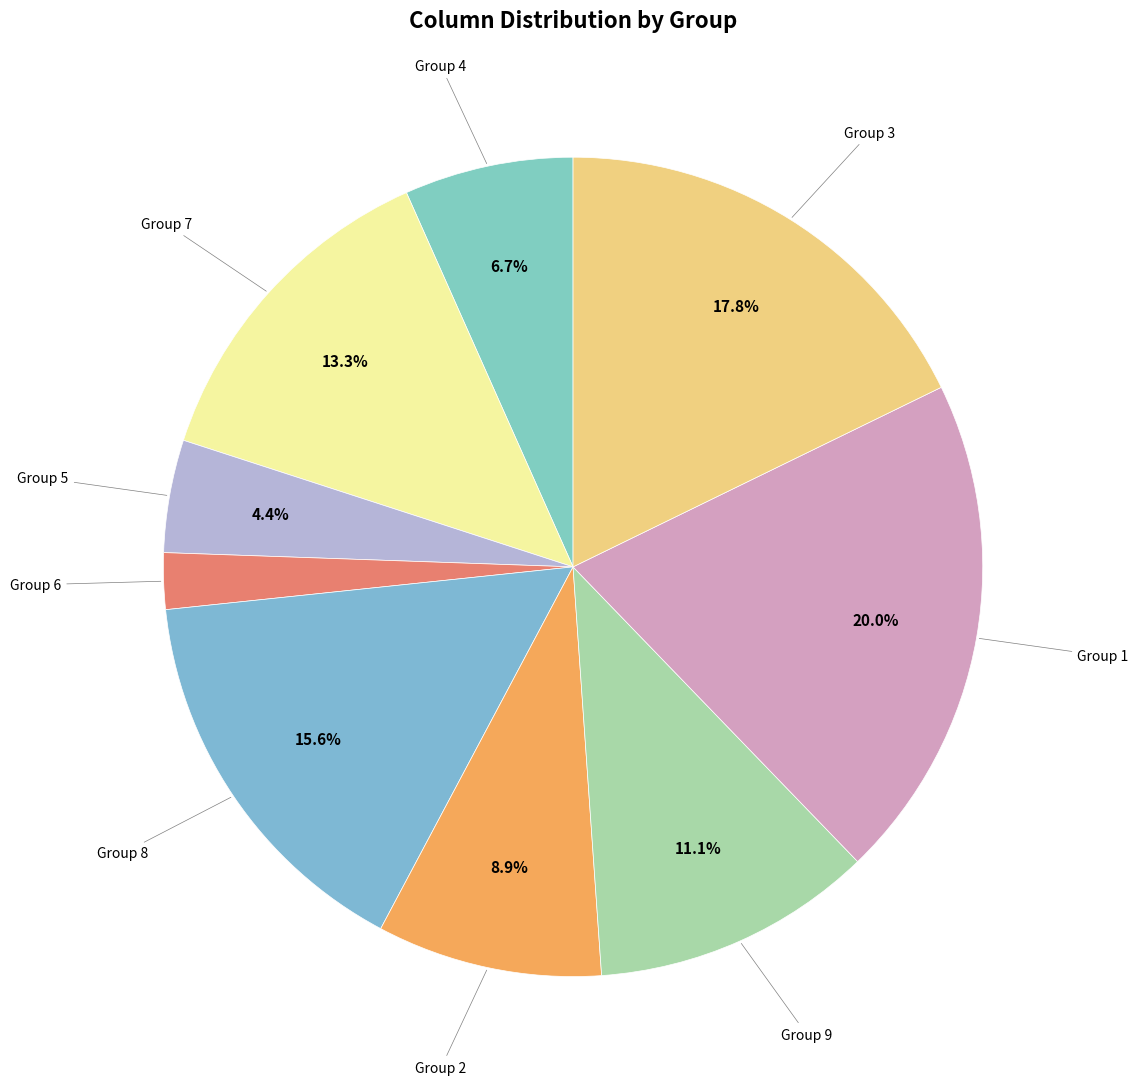

How many slices are in this pie chart?

9